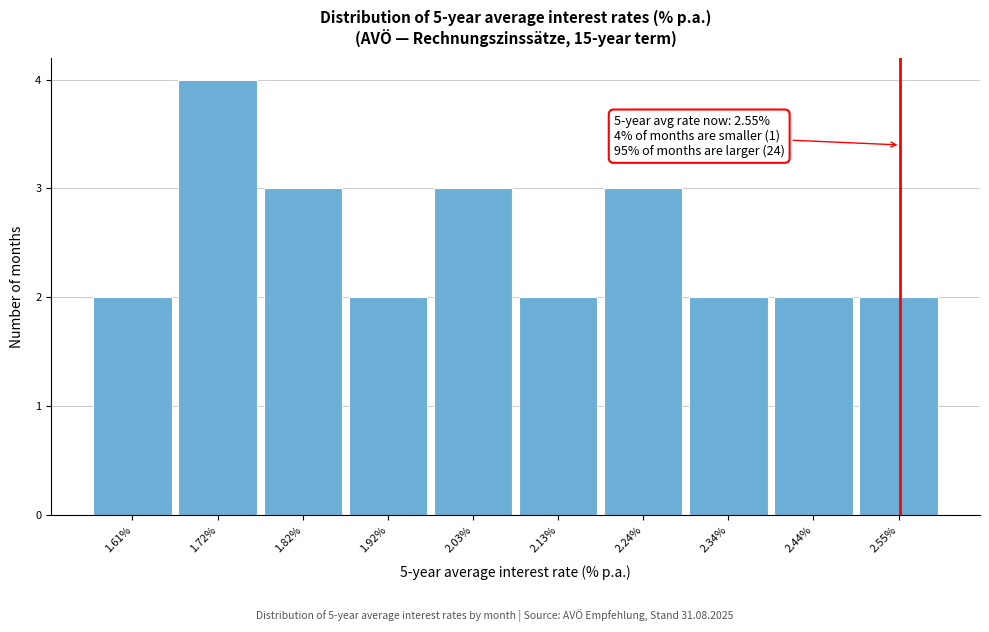

Over which range of the x-axis is the bar tallest?

1.664 to 1.768